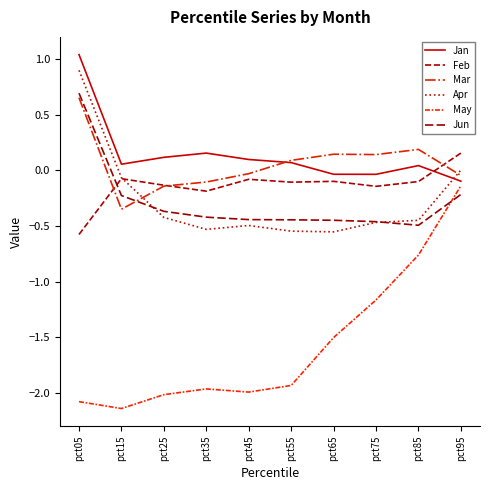

Which series has the widest spread of values?

May